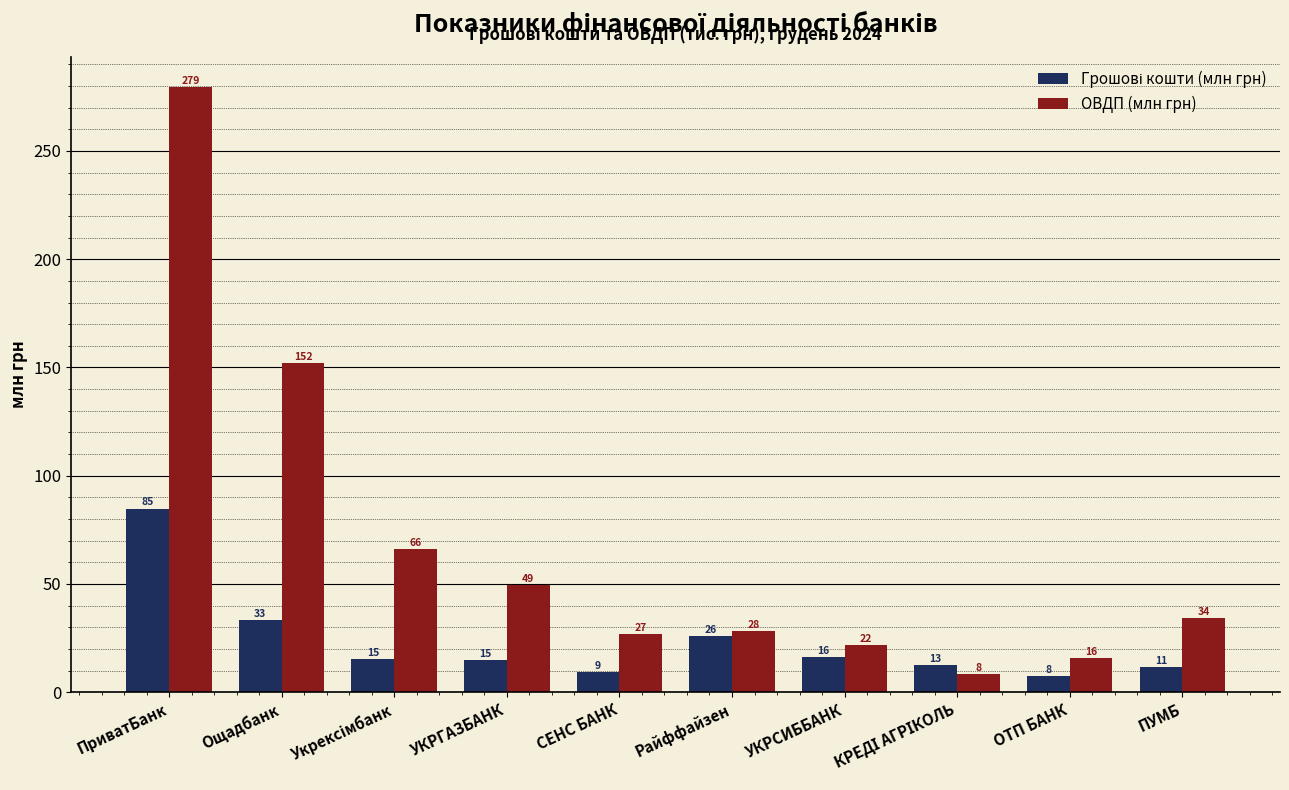

Reading right to left, transcribe all the data shown in this chart.

Грошові кошти (млн грн): 11.5	7.5	12.5	16.1	25.9	9.4	15.1	15.2	33.2	84.8
ОВДП (млн грн): 34.3	15.6	8.4	21.8	28.1	26.9	49.4	66.1	152.1	279.4